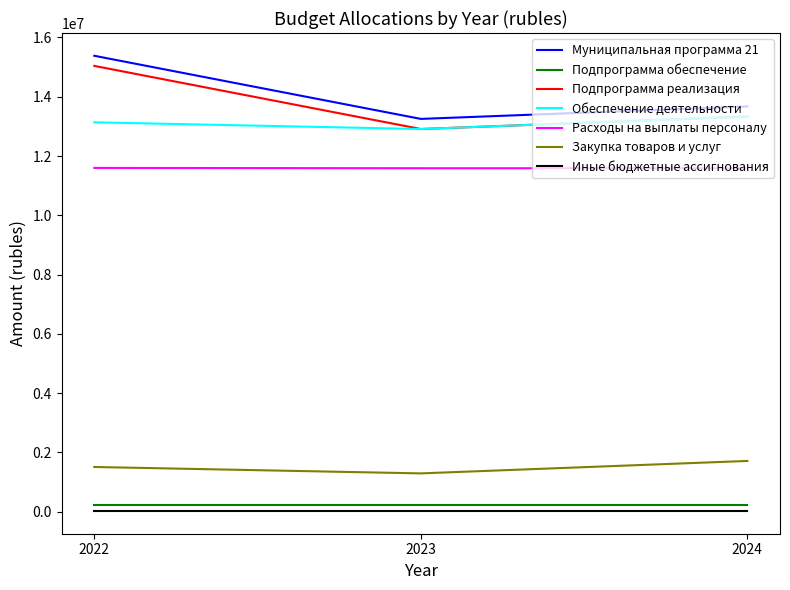

What is the greatest value displayed?

15381297.0